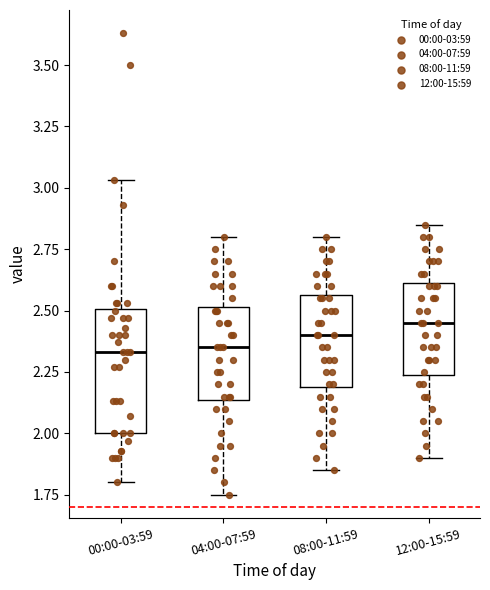

Reading left to right, read every box against the y-axis: the position of its median line, the range the box covers, and the ends of its whiskers. The values are not printed on the chart, so give them approximately, as read against the axis.

00:00-03:59: median 2.35, box 2.00 to 2.50, whiskers 1.80 to 3.05
04:00-07:59: median 2.35, box 2.15 to 2.50, whiskers 1.75 to 2.80
08:00-11:59: median 2.40, box 2.20 to 2.55, whiskers 1.85 to 2.80
12:00-15:59: median 2.45, box 2.25 to 2.60, whiskers 1.90 to 2.85